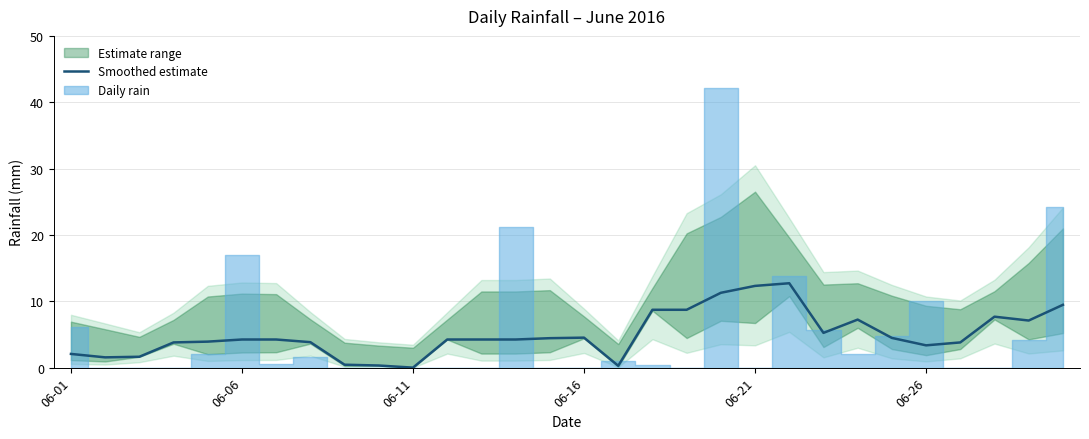

The value at 06-16 is 4.5. True or false?

True